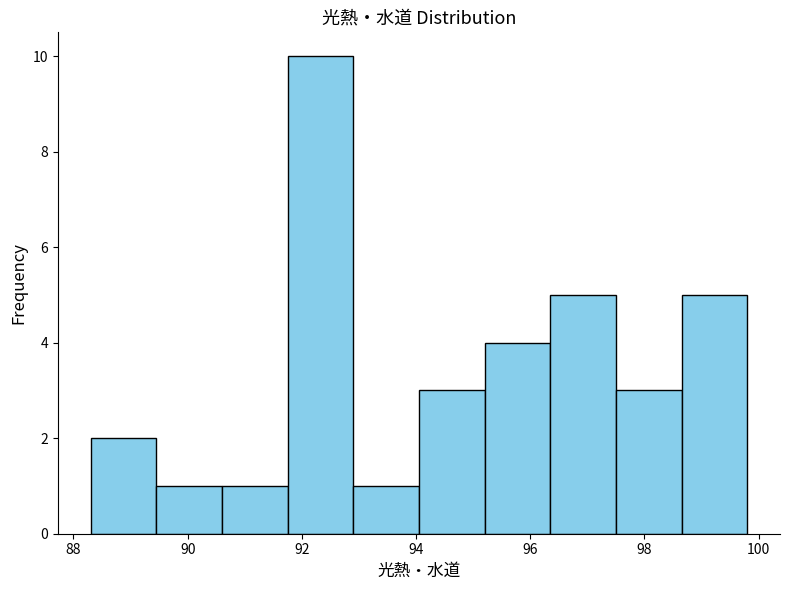

Which range on the x-axis has the tallest bar?

91.75 to 92.90